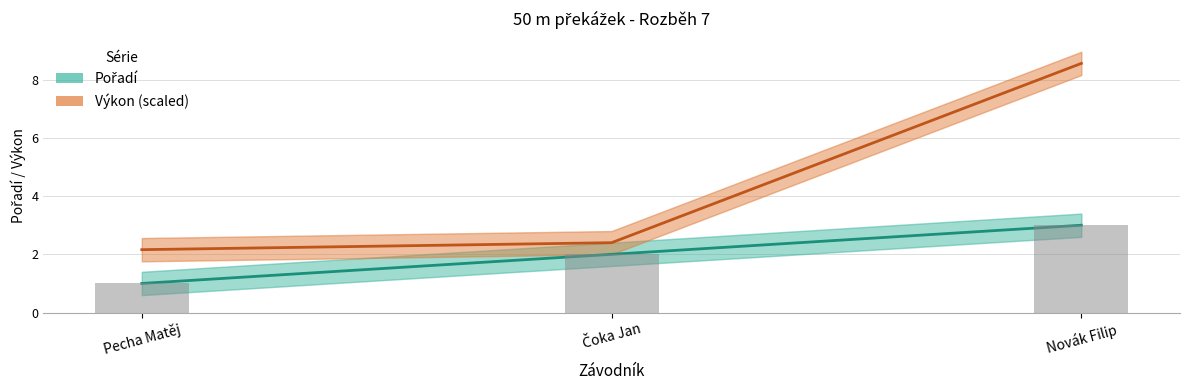

At which label does Výkon (scaled) reach its peak?

Novák Filip